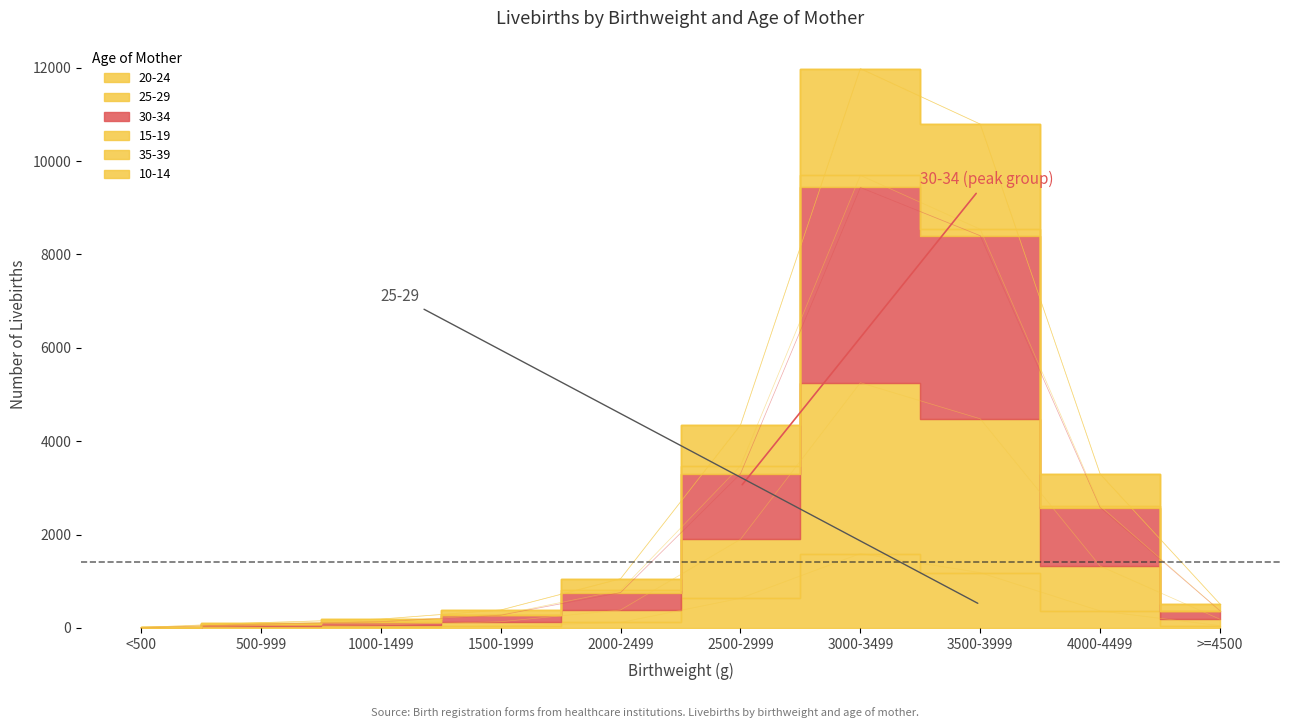

True or false: 35-39 has a value of 1054 at 2000-2499.

True